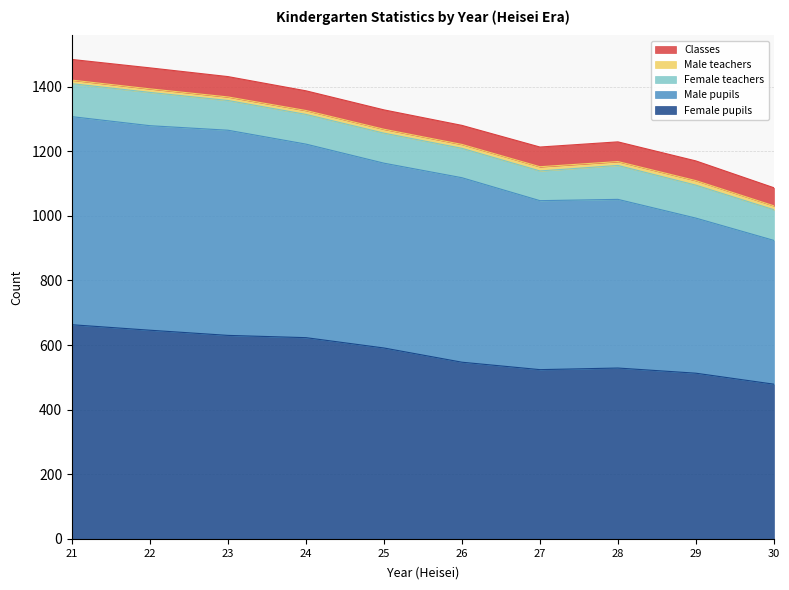

Which series has the largest total across all categories?

Female pupils